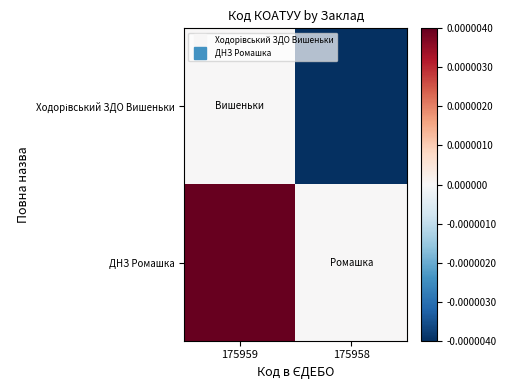

How many series are shown in this chart?

2